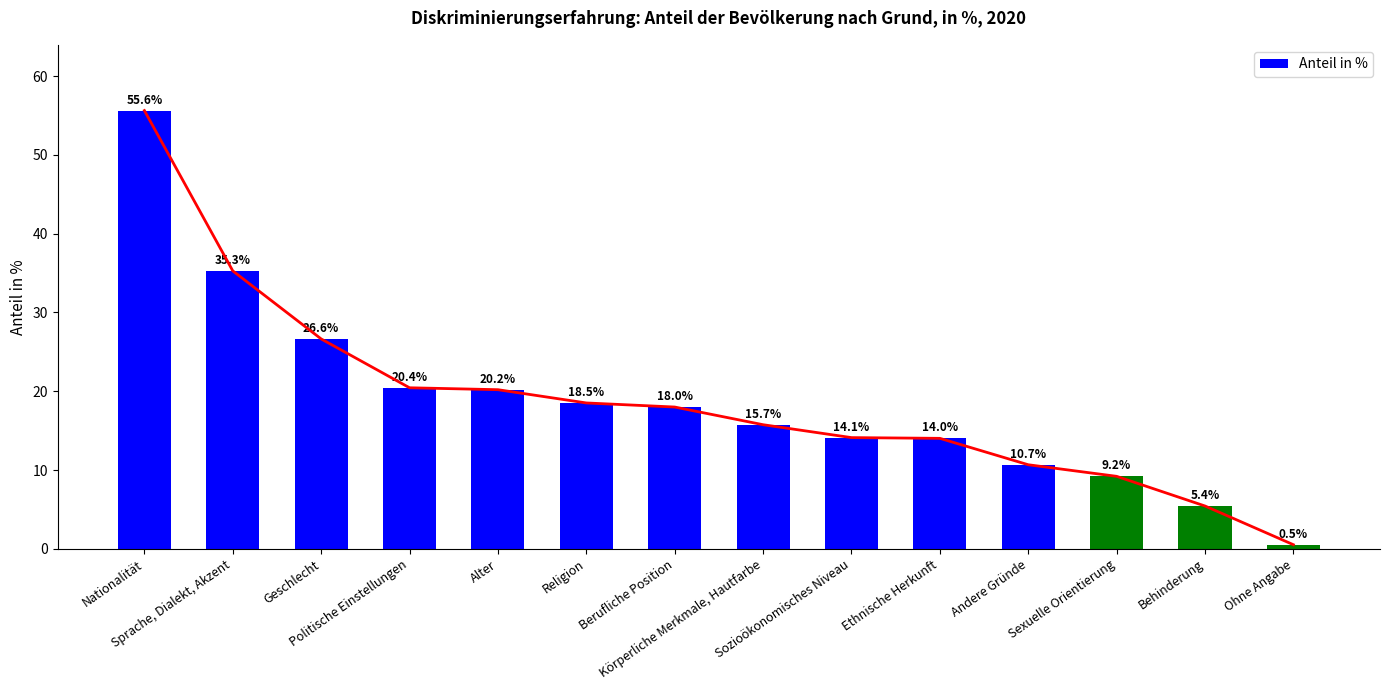

What is the ratio of the value at Religion to the value at Sexuelle Orientierung?

2.0